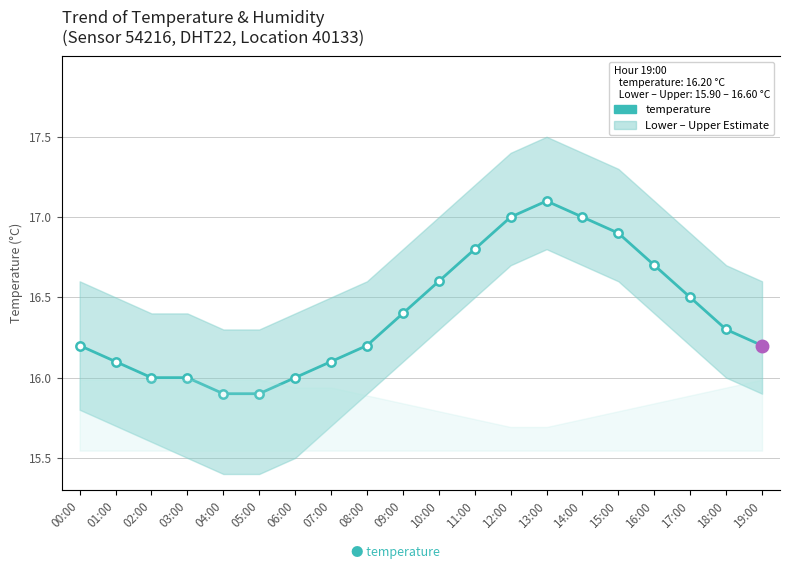

Which has a higher value, 01:00 or 18:00?

18:00